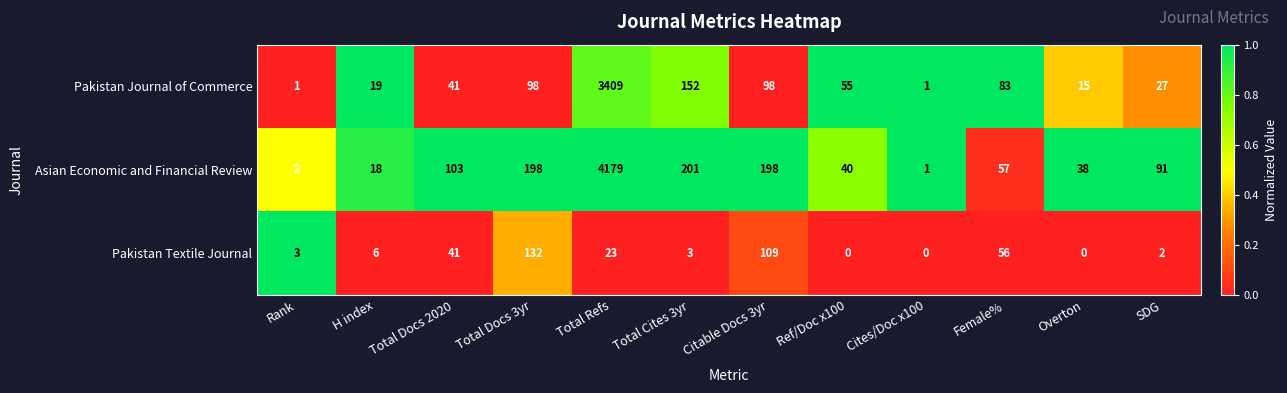

What is the average value of the Pakistan Journal of Commerce series?

333